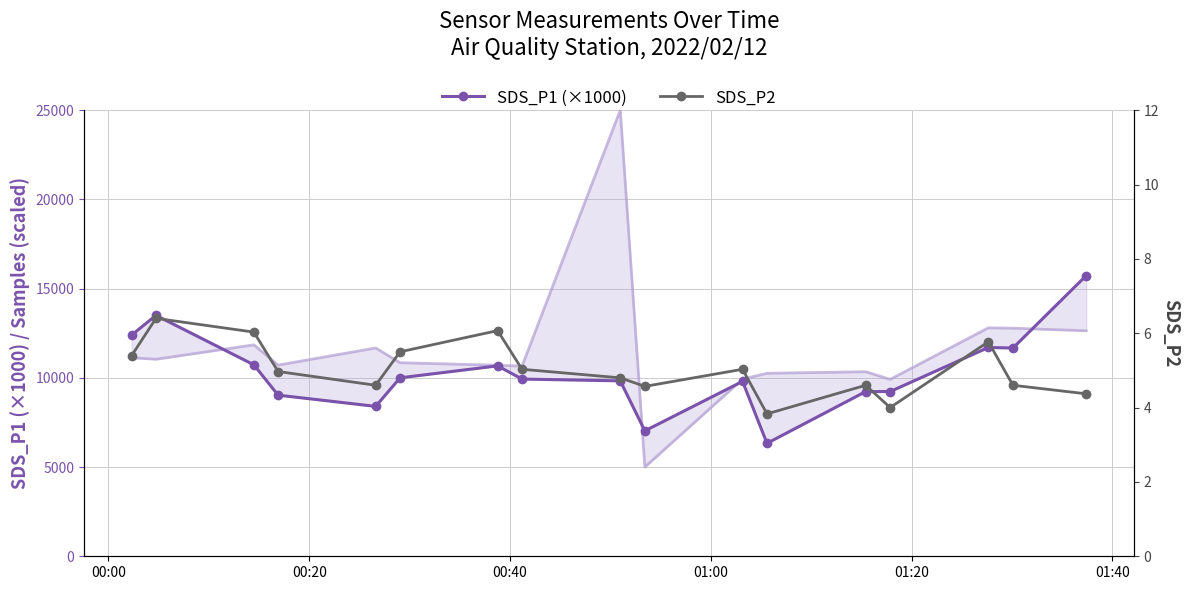

What is the minimum value for SDS_P2?

3.8